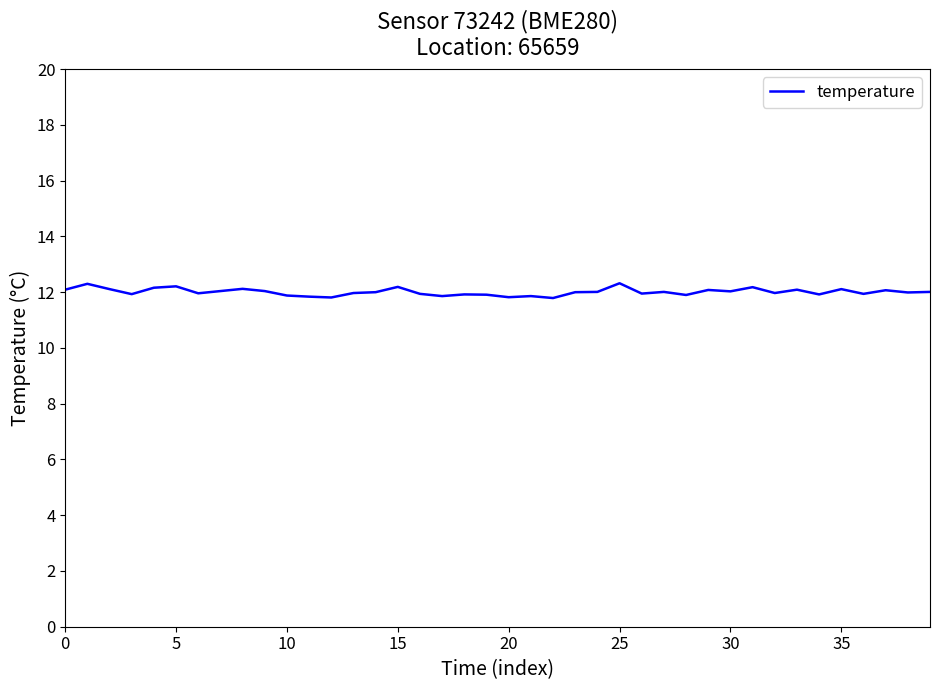

What is the difference between the maximum and minimum values?

0.5